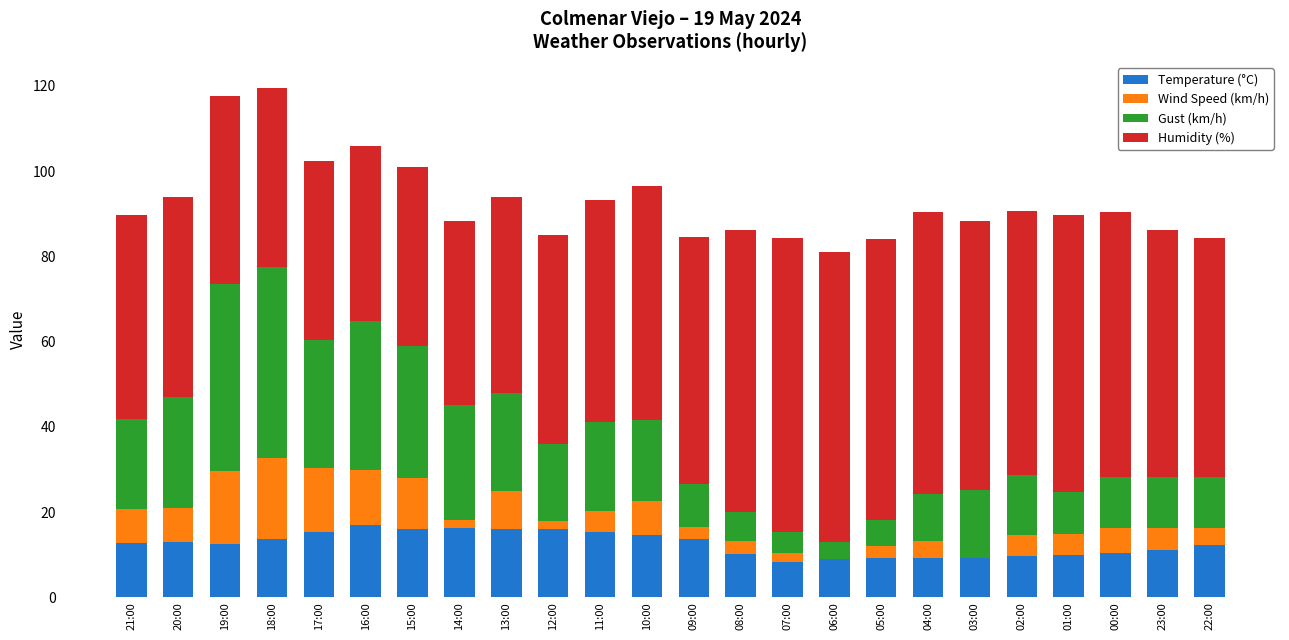

Is it true that Temperature (°C) equals 4.7 at 08:00?

False